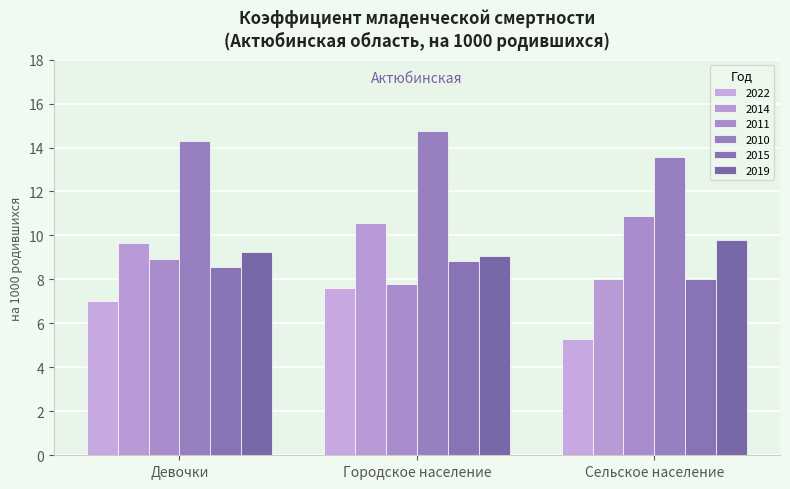

How many bars are there in total?

18